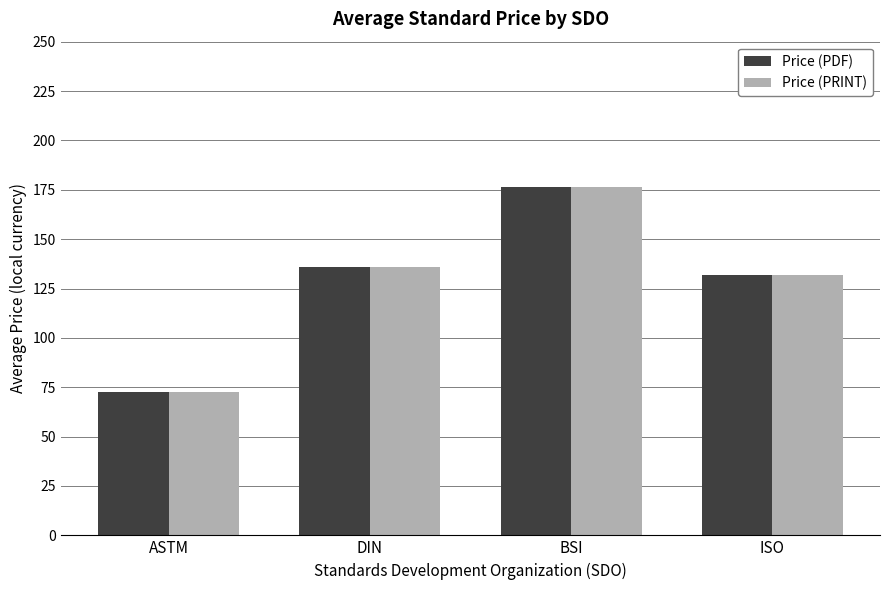

Reading left to right, extract all data points from this chart.

Price (PDF): ASTM=72.5	DIN=135.9	BSI=176.4	ISO=132.0
Price (PRINT): ASTM=72.5	DIN=135.9	BSI=176.4	ISO=132.0